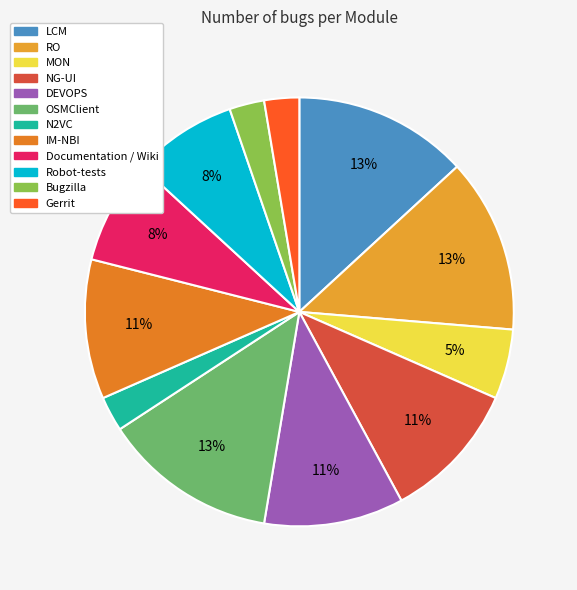

Which slice is the smallest?

N2VC